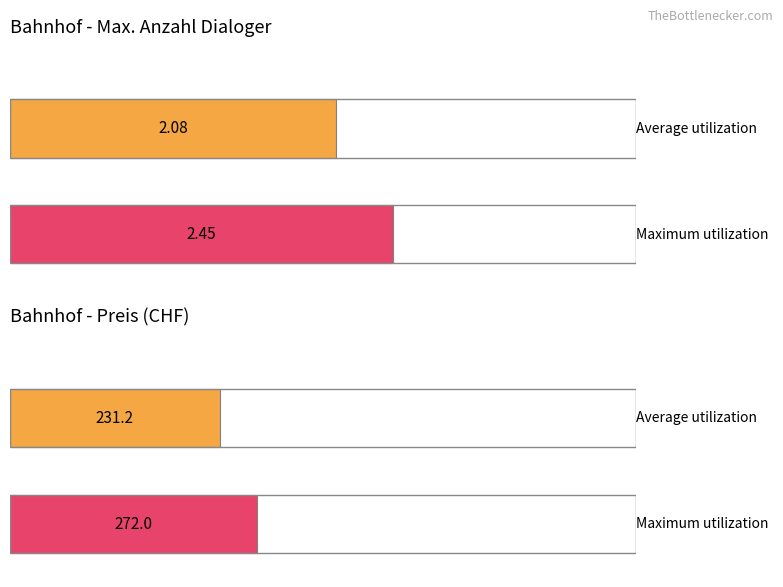

What are all the series names shown in the legend?

Max. Anzahl Dialoger, Preis